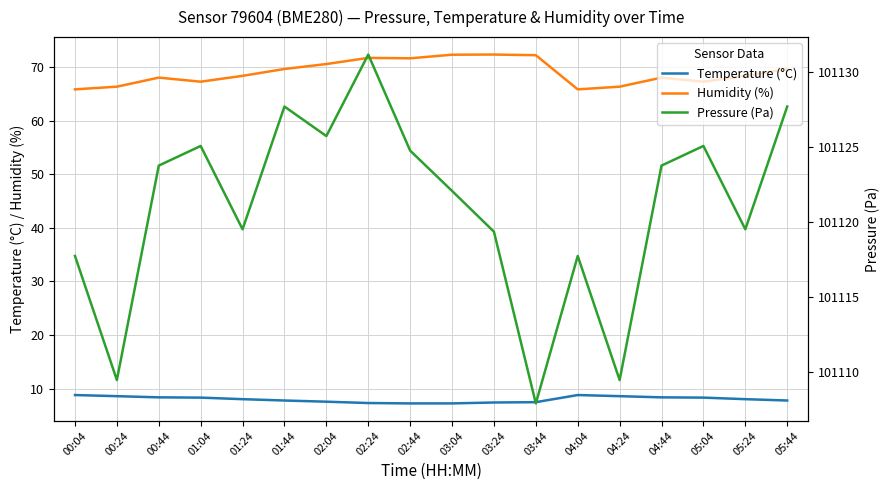

What is the spread (max minus min) of values at 02:04?

101118.1